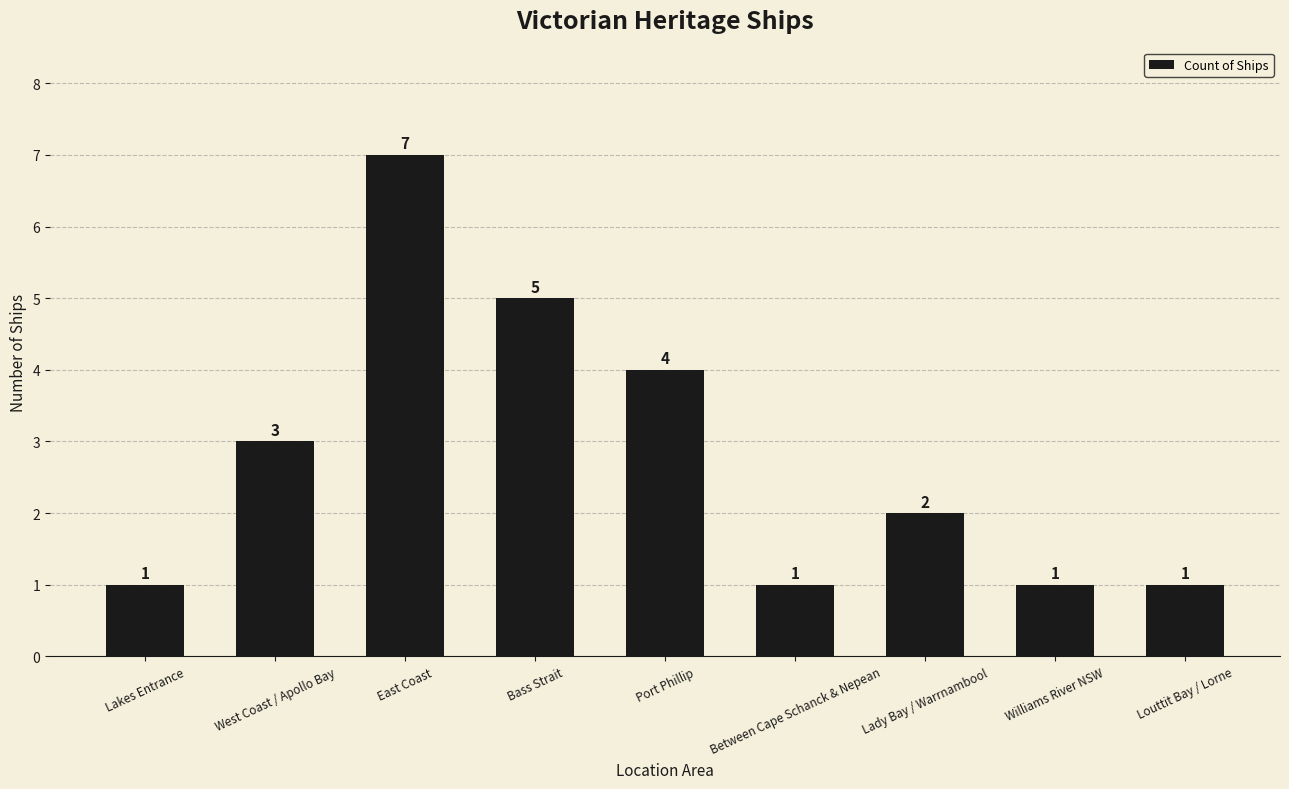

At which label does the data first exceed 2?

West Coast / Apollo Bay